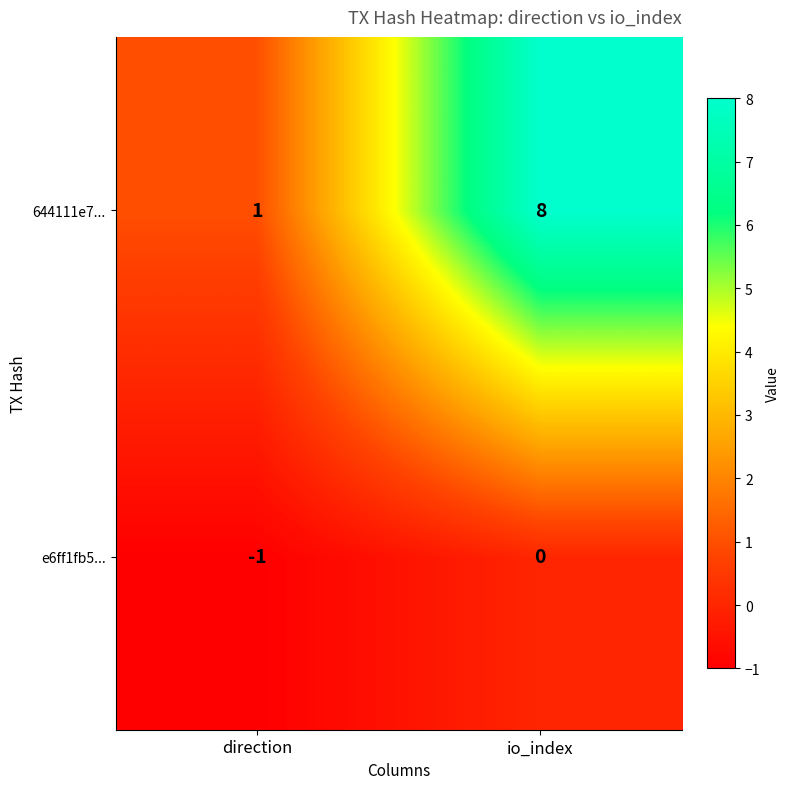

Reading left to right, list all the values displayed in this chart.

644111e7...: direction=1	io_index=8
e6ff1fb5...: direction=-1	io_index=0